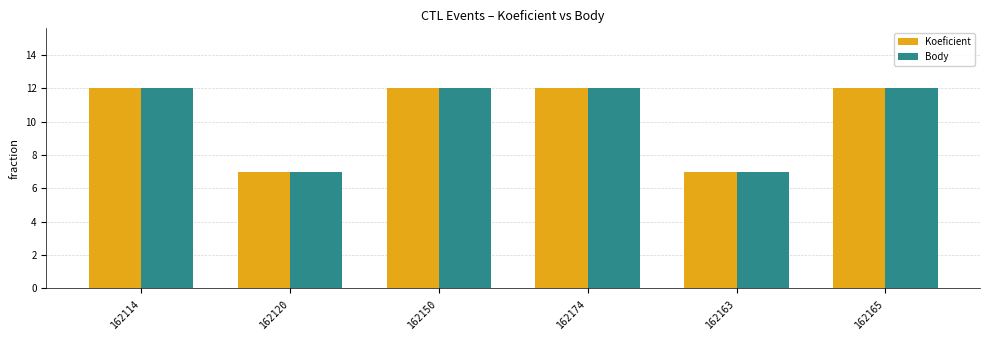

How many Body values are between 7 and 12?

6